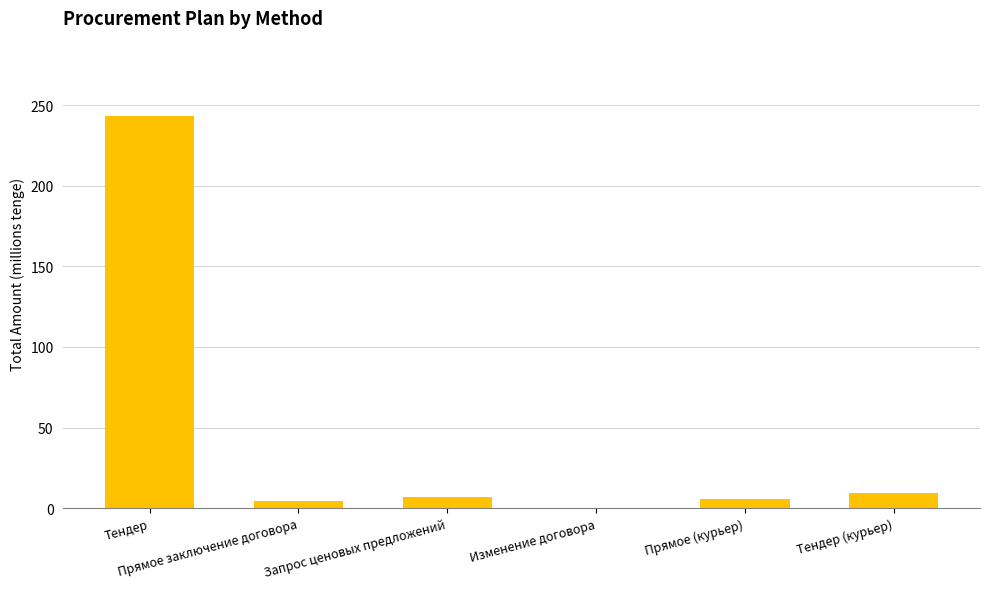

What is the change in value from Тендер to Прямое заключение договора?

-238.3